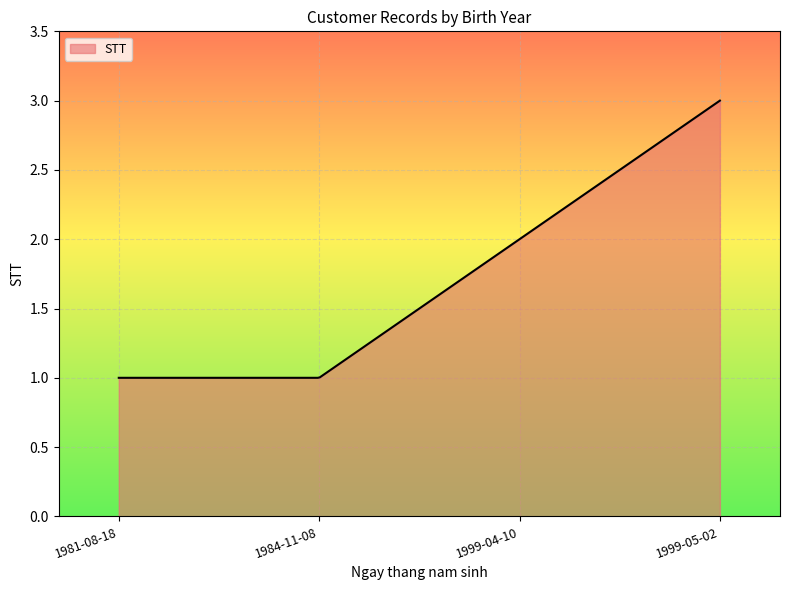

Reading left to right, list all the values displayed in this chart.

1	1	2	3